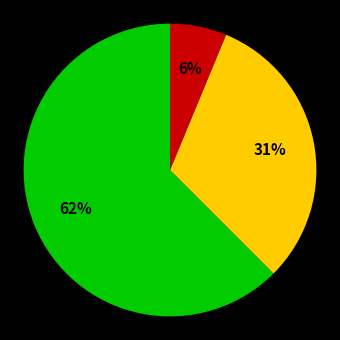

Is there any slice that represents more than half of the pie?

Yes